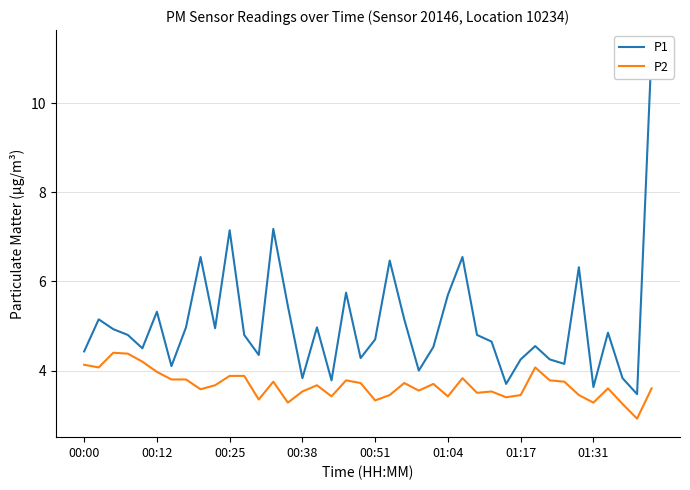

The P1 series shows 5.0 at 16. True or false?

True